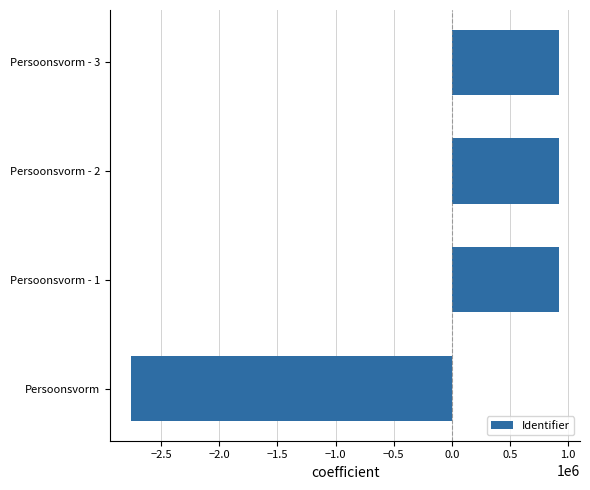

Is it true that the value at Persoonsvorm - 3 is 305642?

False